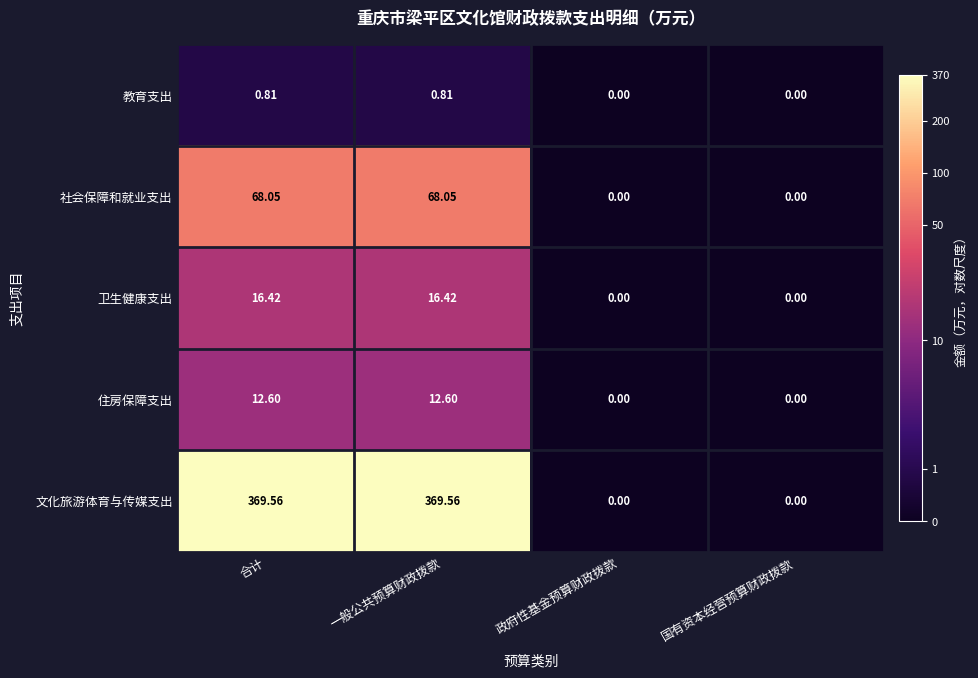

Rank the series by their maximum value, from highest to lowest.

文化旅游体育与传媒支出, 社会保障和就业支出, 卫生健康支出, 住房保障支出, 教育支出